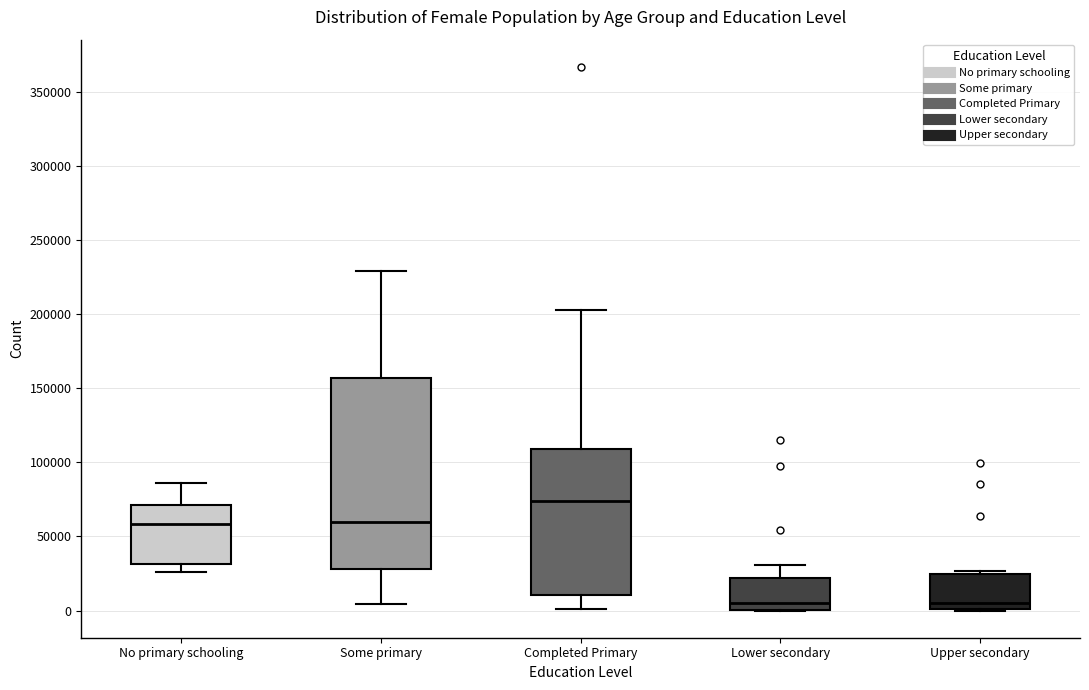

Where is the upper edge of the box for Upper secondary on the y-axis? The values are not printed on the chart, so give them approximately, as read against the axis.

25000